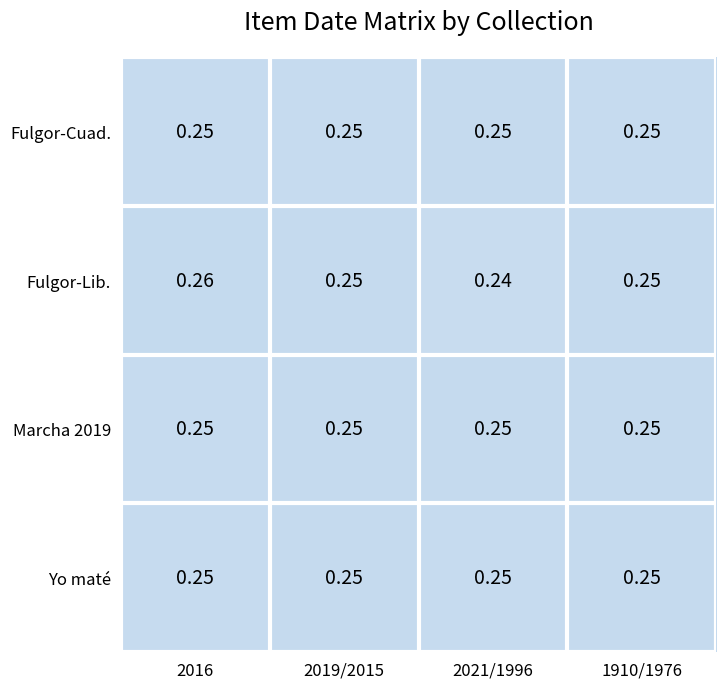

Which series has the largest range (max minus min)?

Fulgor-Lib.